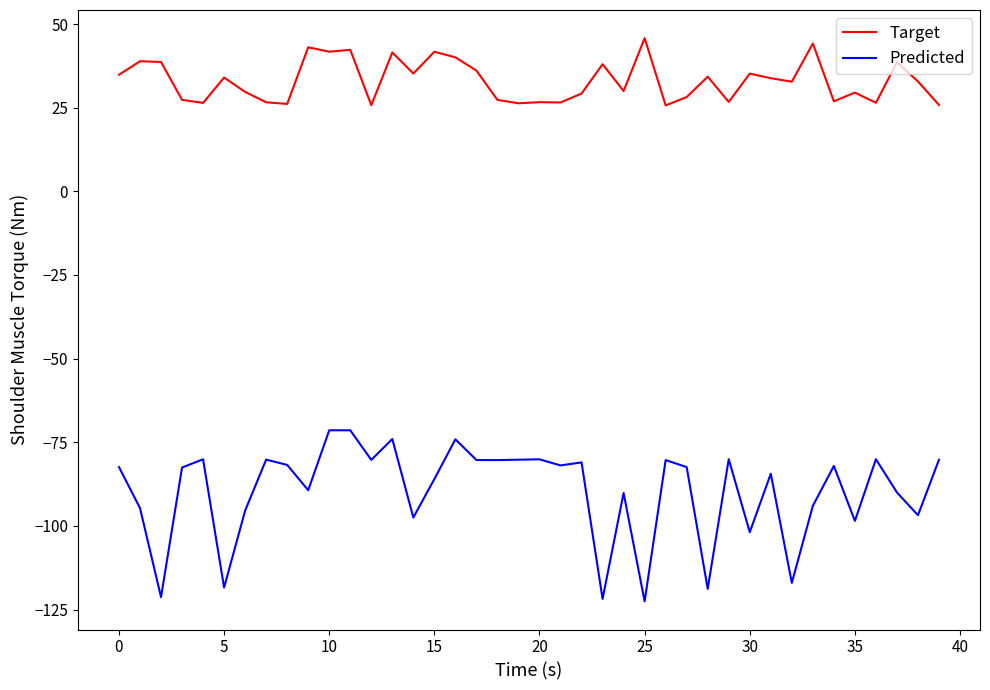

What is the smallest value displayed?

-122.5